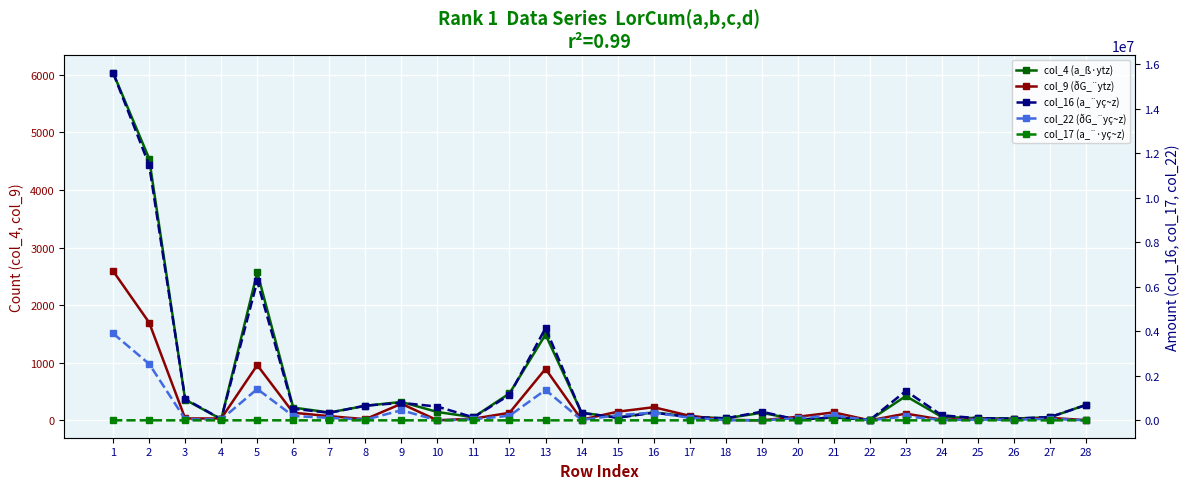

How many values in col_9 (ðG_¨ytz) are above zero?

26